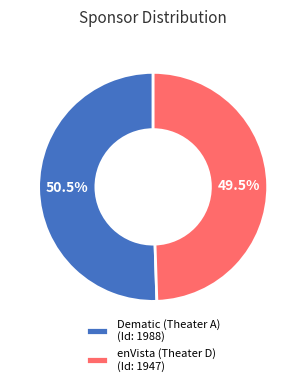

Rank the categories by value from highest to lowest.

Dematic (Theater A), enVista (Theater D)